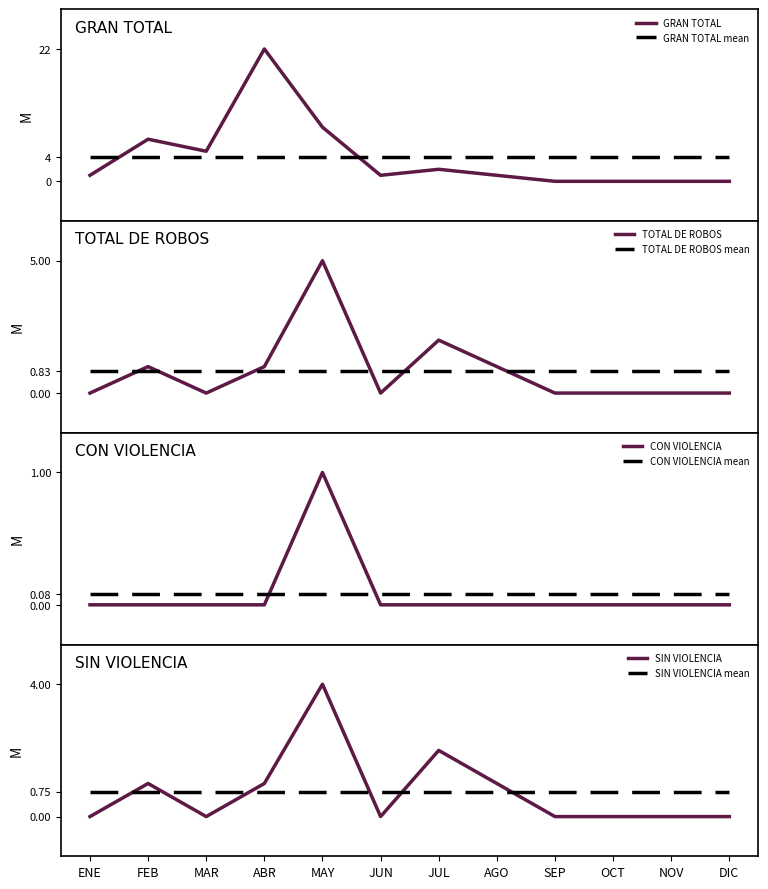

How many interior local valleys does the TOTAL DE ROBOS series have?

2